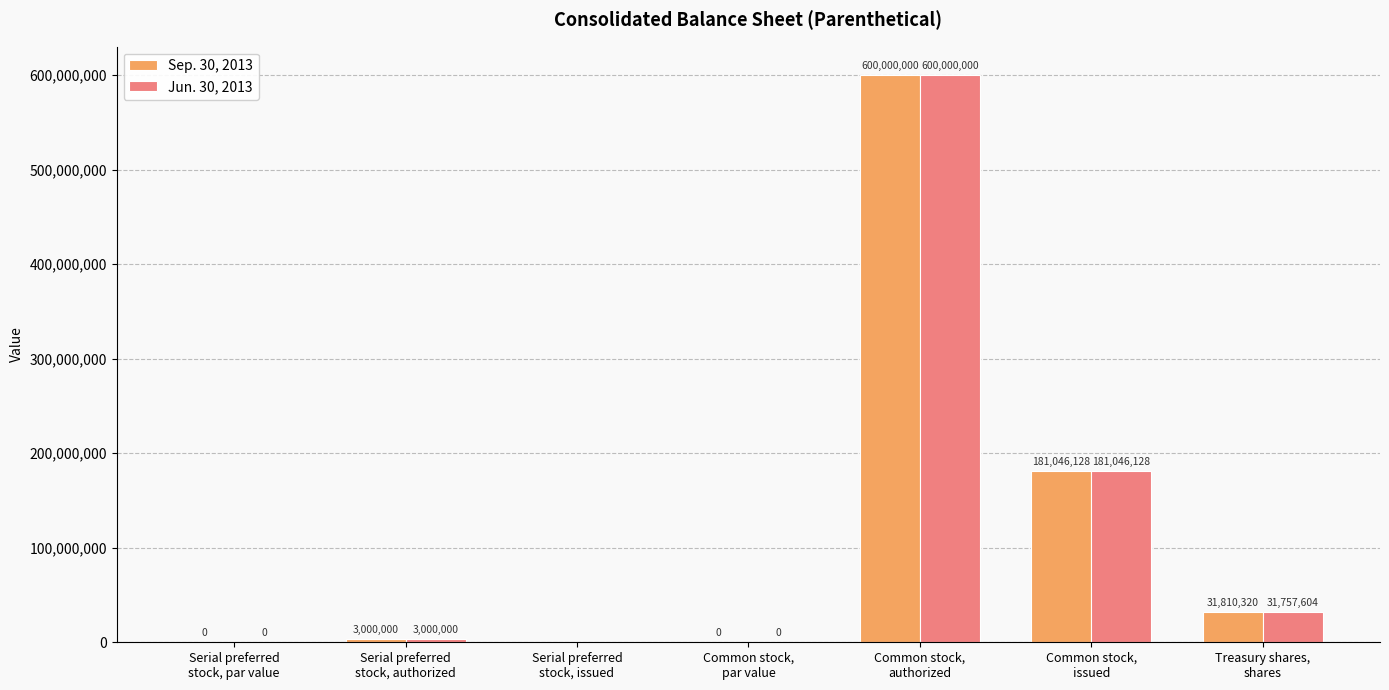

What is the greatest value displayed?

600000000.0